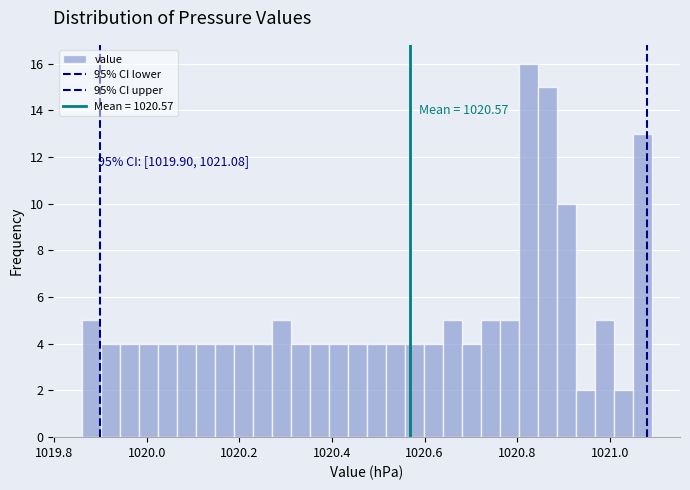

Around what value on the x-axis is the tallest bar? Give the approximate position of its centre, as read against the axis.

1020.82